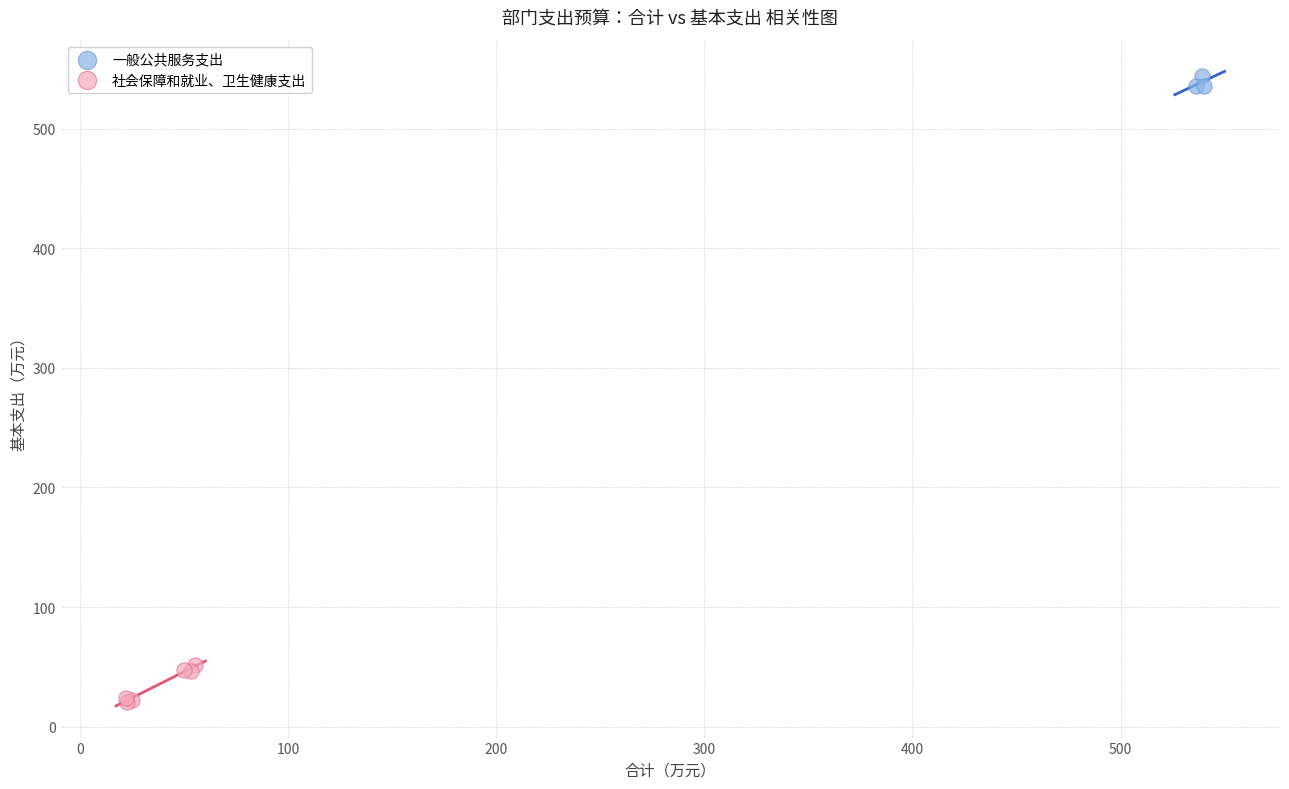

Which series has the largest Y range (max minus min)?

社会保障和就业、卫生健康支出